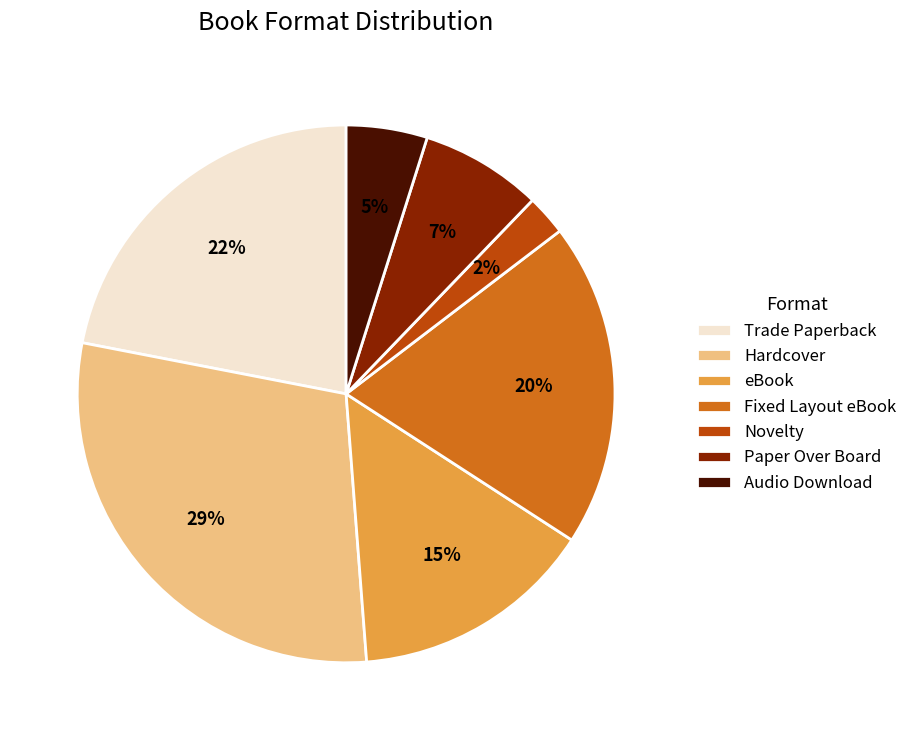

True or false: Audio Download accounts for 5% of the total.

True